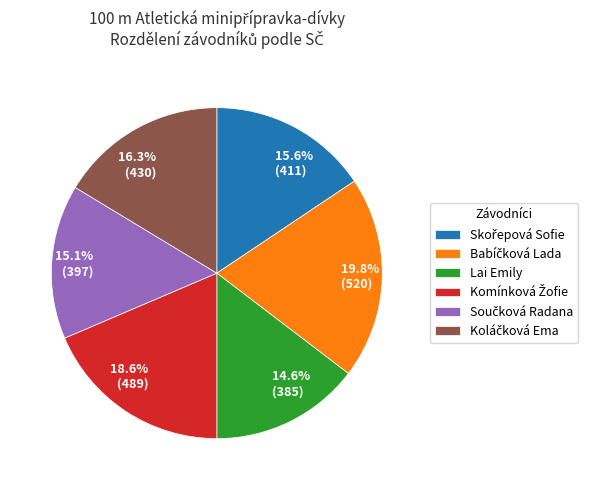

Does any single category account for the majority?

No